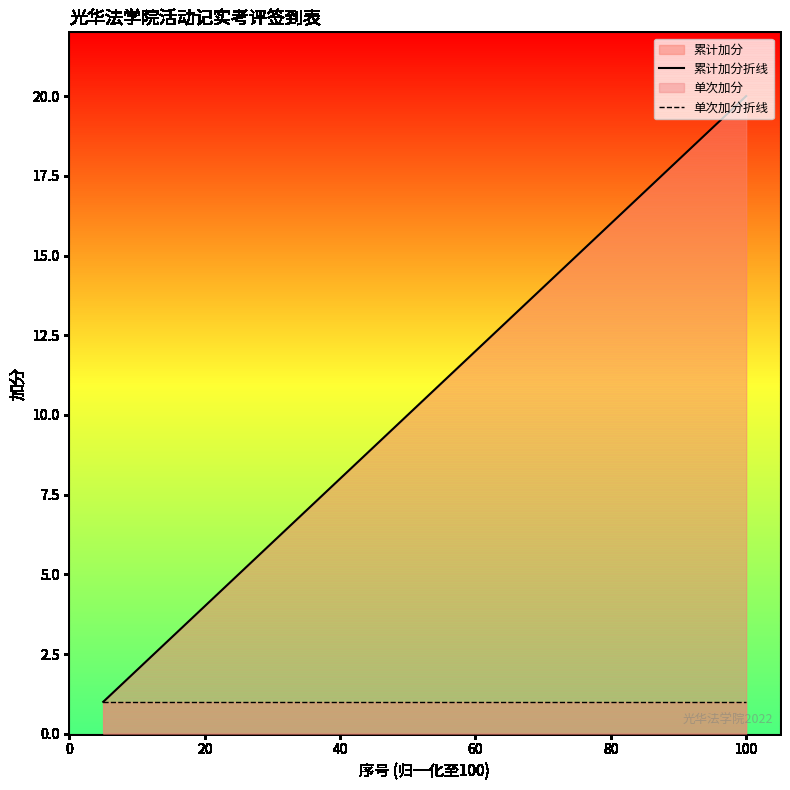

What is the spread (max minus min) of values at 80?

15